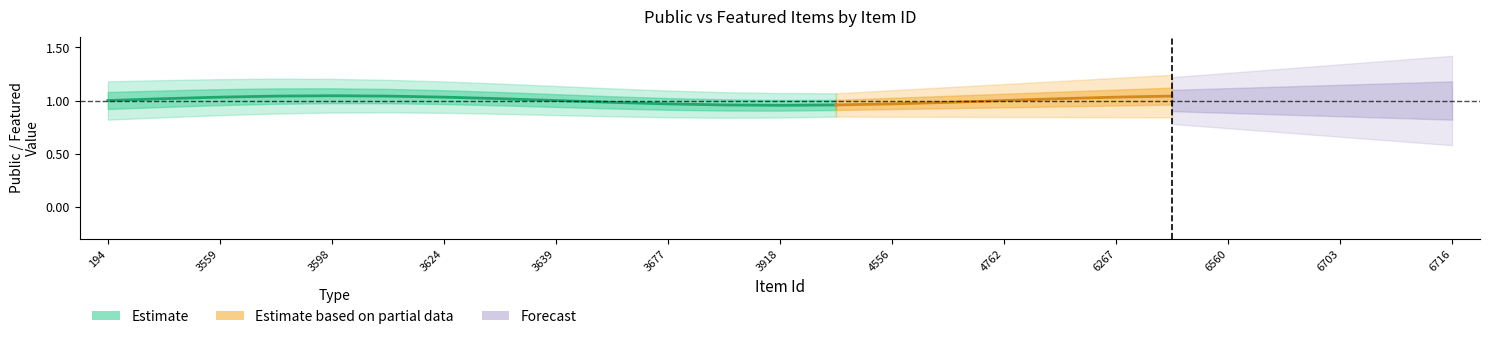

True or false: public and featured cross at least once.

False